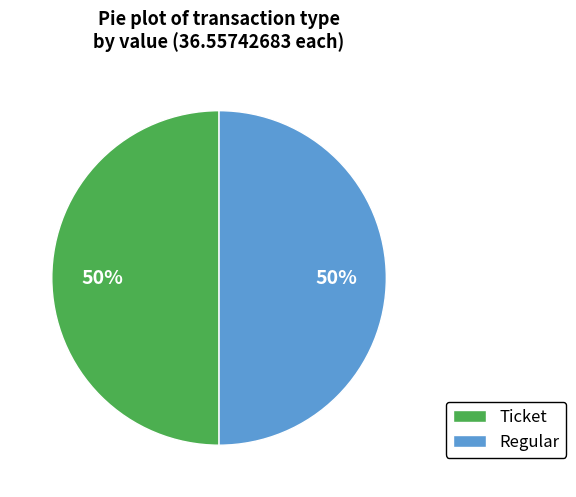

To the nearest percent, what is the average slice percentage?

50%